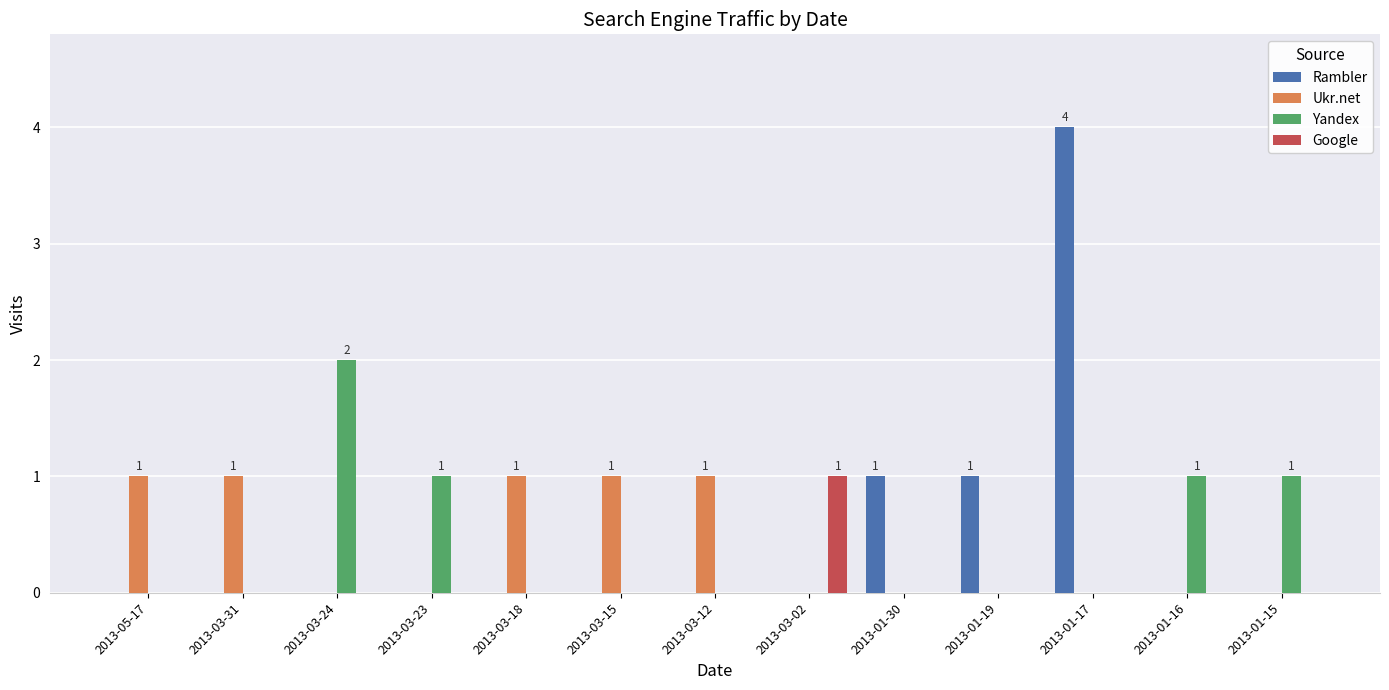

What is the maximum value shown in the chart?

4